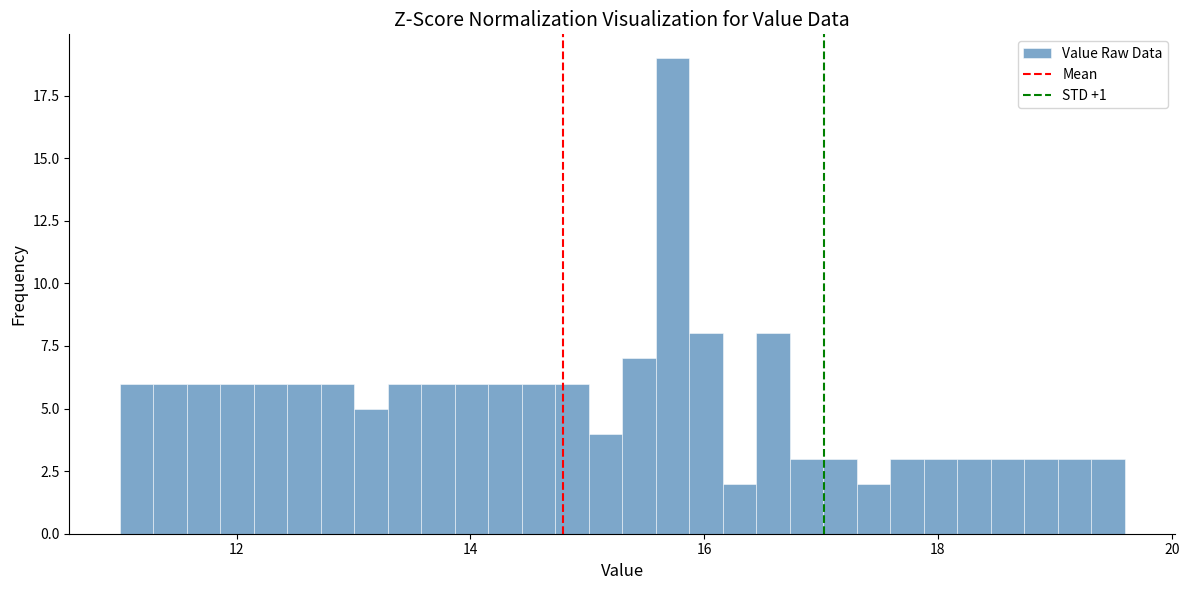

Around what value on the x-axis is the tallest bar? Give the approximate position of its centre, as read against the axis.

15.8